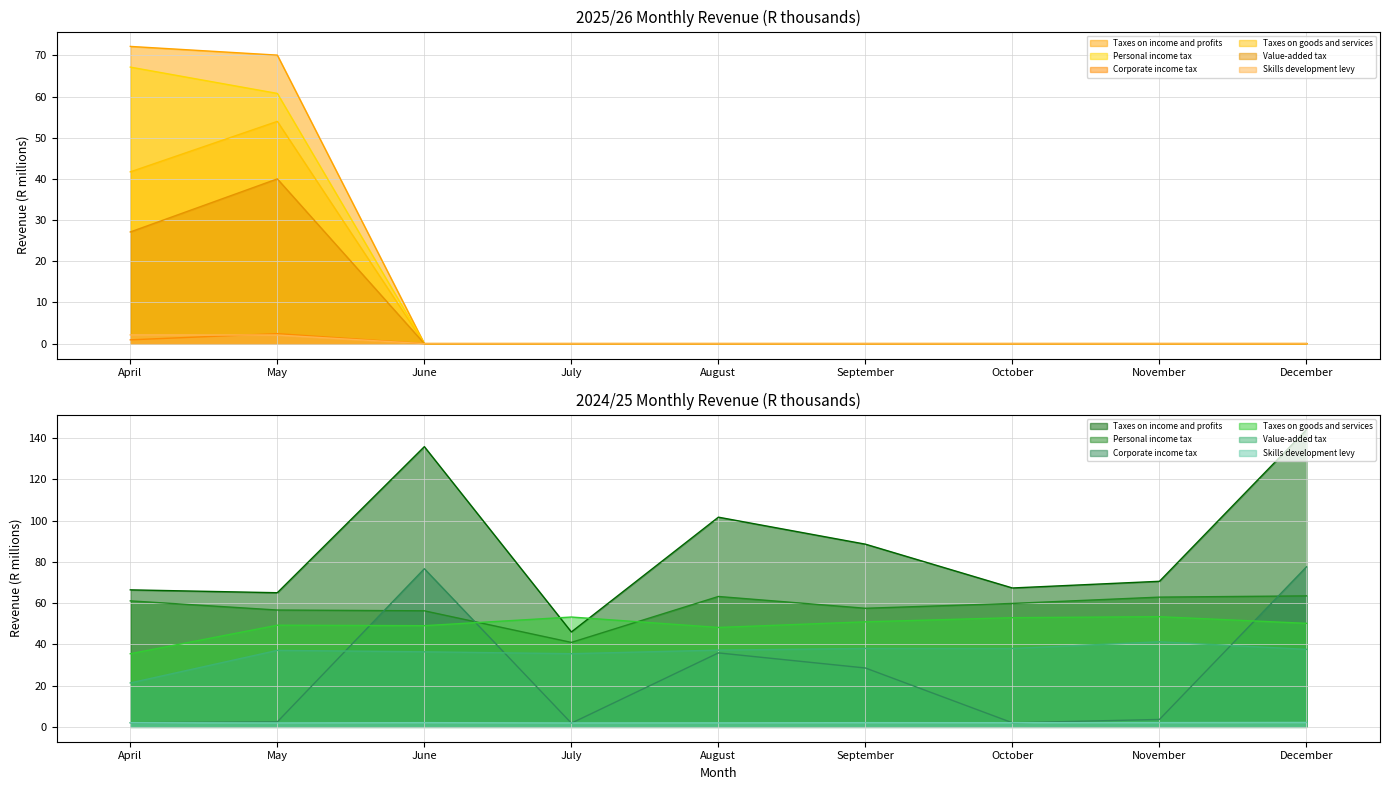

Which category has the lowest value across all series?

June